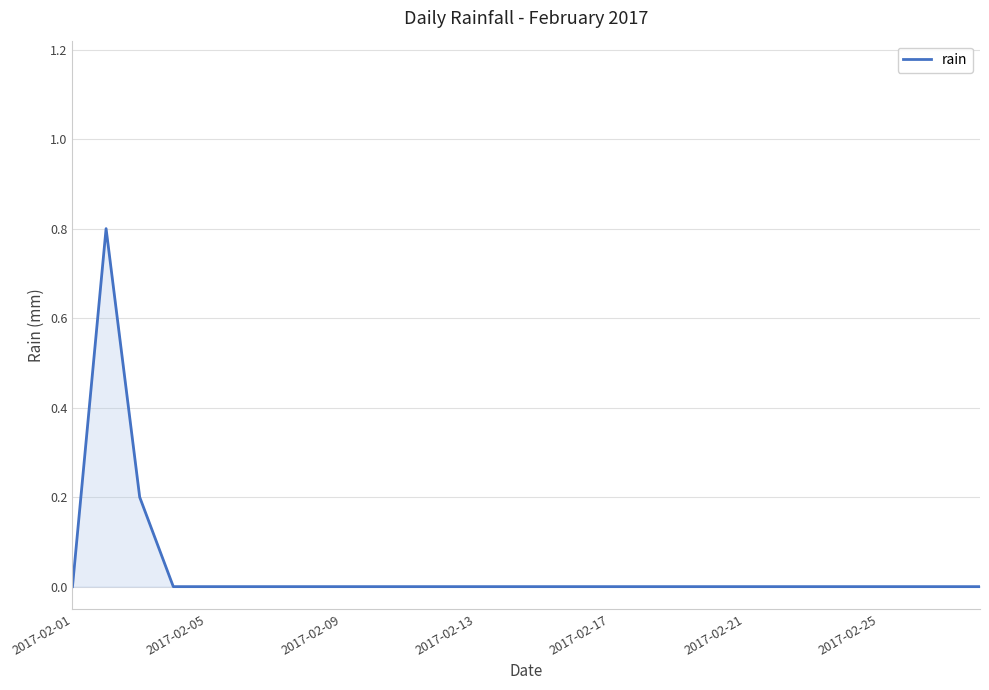

What is the difference between the maximum and minimum values?

0.8